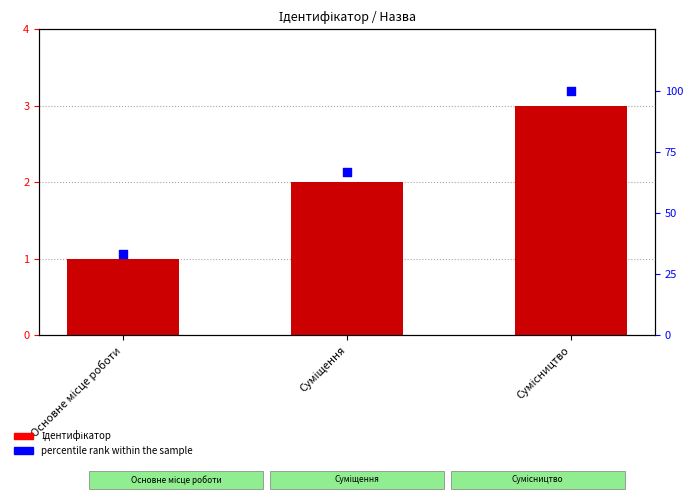

At how many categories does at least one series exceed 13?

3